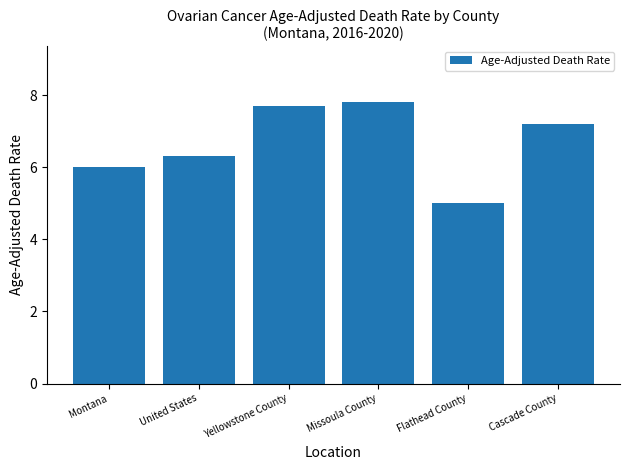

List the labels in order of value, largest first.

Missoula County, Yellowstone County, Cascade County, United States, Montana, Flathead County